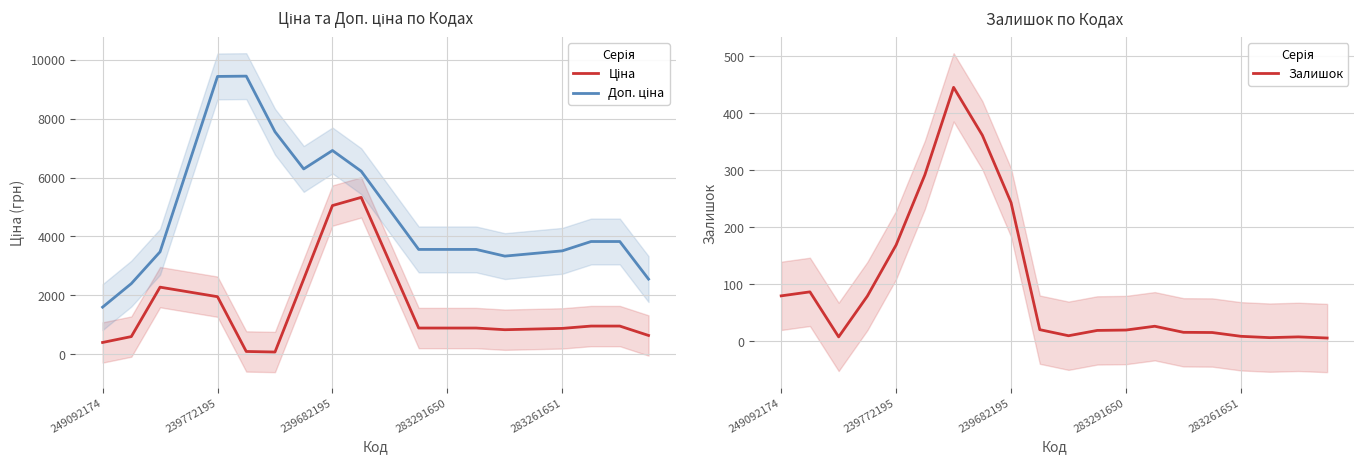

What is the approximate value of Ціна at 11?

889.9